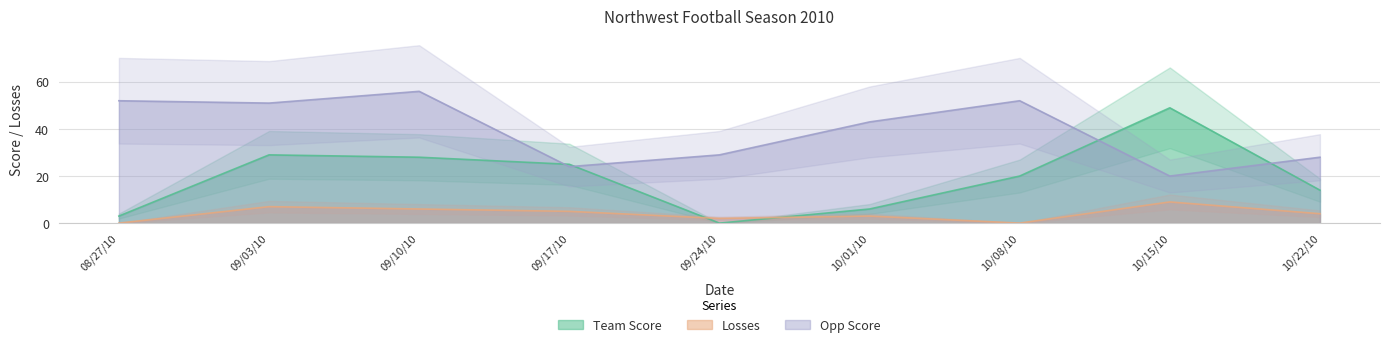

Is the value of Losses at 10/08/10 greater than the value of Opp Score at 08/27/10?

No